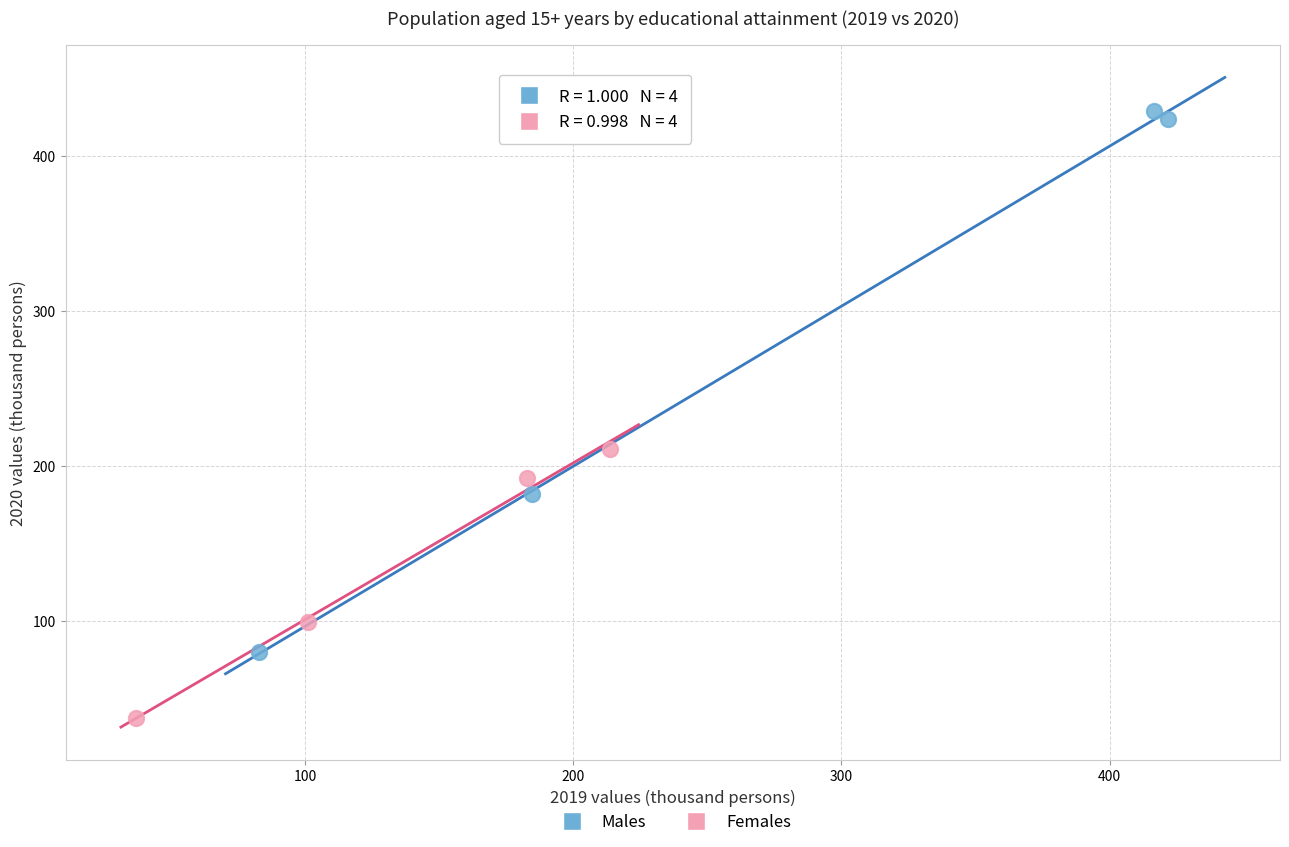

Which series reaches the maximum Y coordinate?

Males